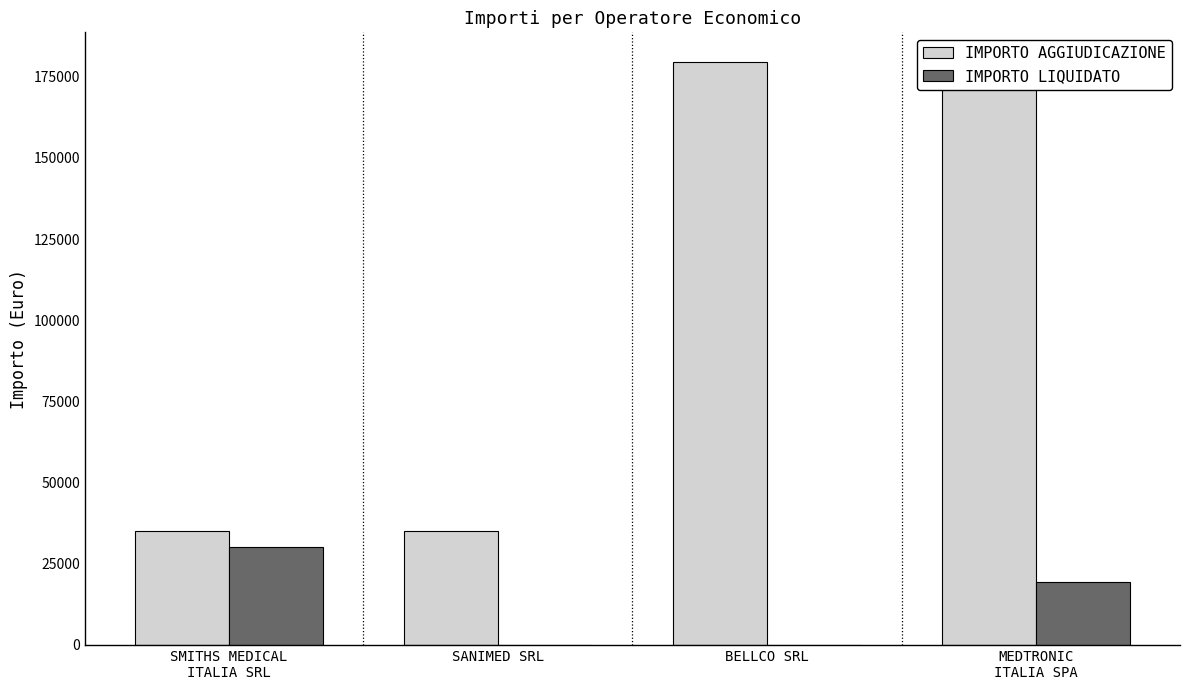

How many series are shown in this chart?

2